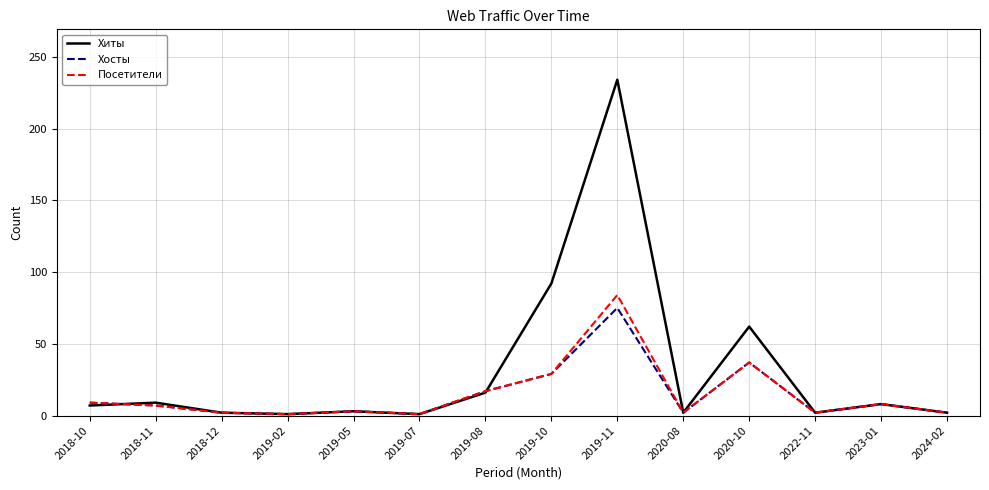

Which category has the highest value in the Хосты series?

2019-11